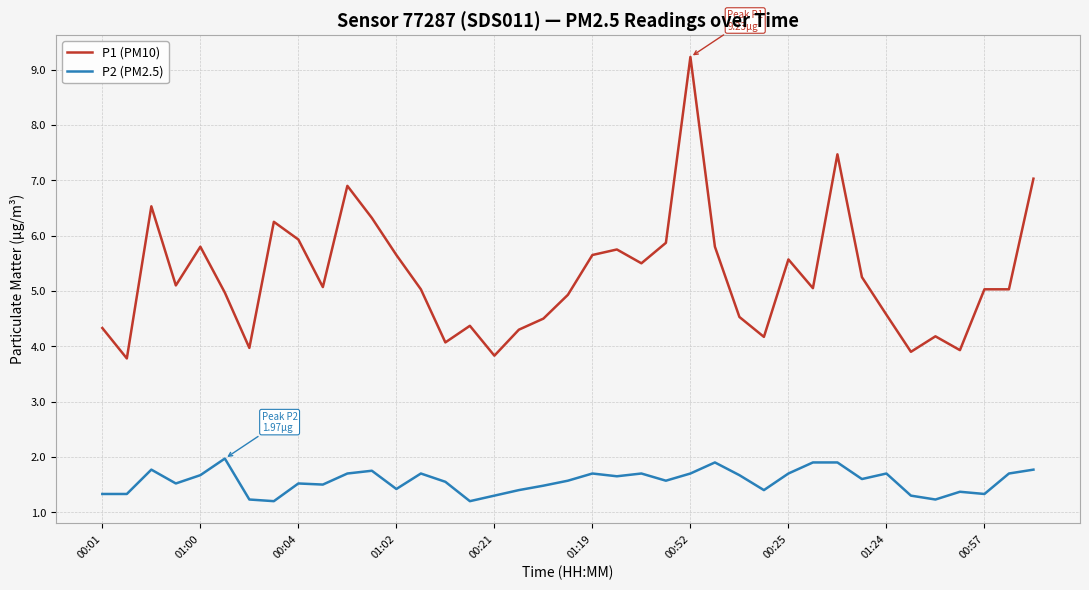

What is the difference between the maximum and minimum values in the P2 (PM2.5) series?

0.8